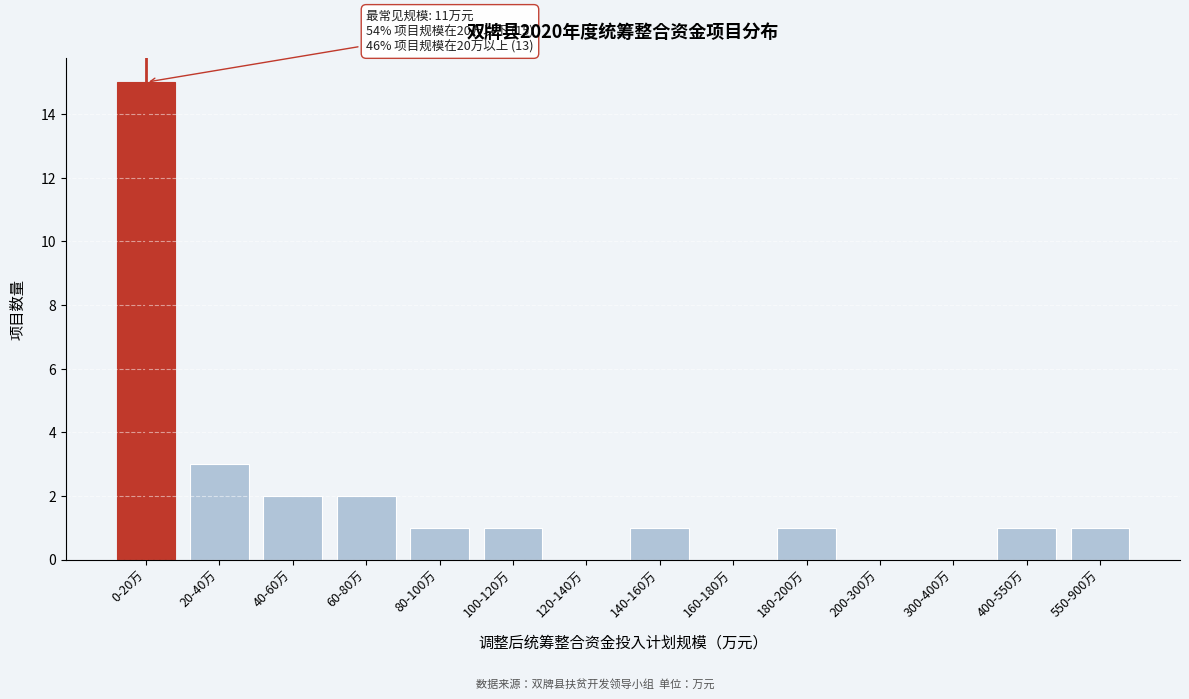

Reading left to right, transcribe all the data shown in this chart.

0-20万=15	20-40万=3	40-60万=2	60-80万=2	80-100万=1	100-120万=1	120-140万=0	140-160万=1	160-180万=0	180-200万=1	200-300万=0	300-400万=0	400-550万=1	550-900万=1